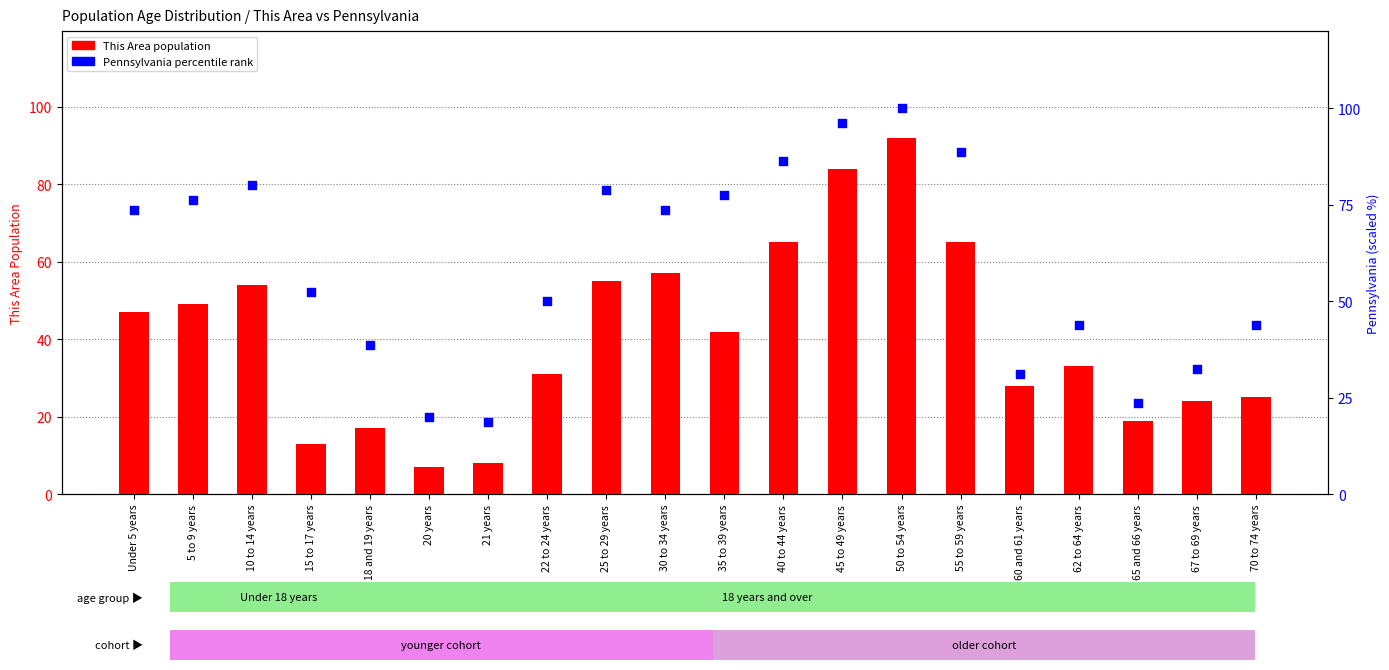

What is the total value across all series at 65 and 66 years?

42.8